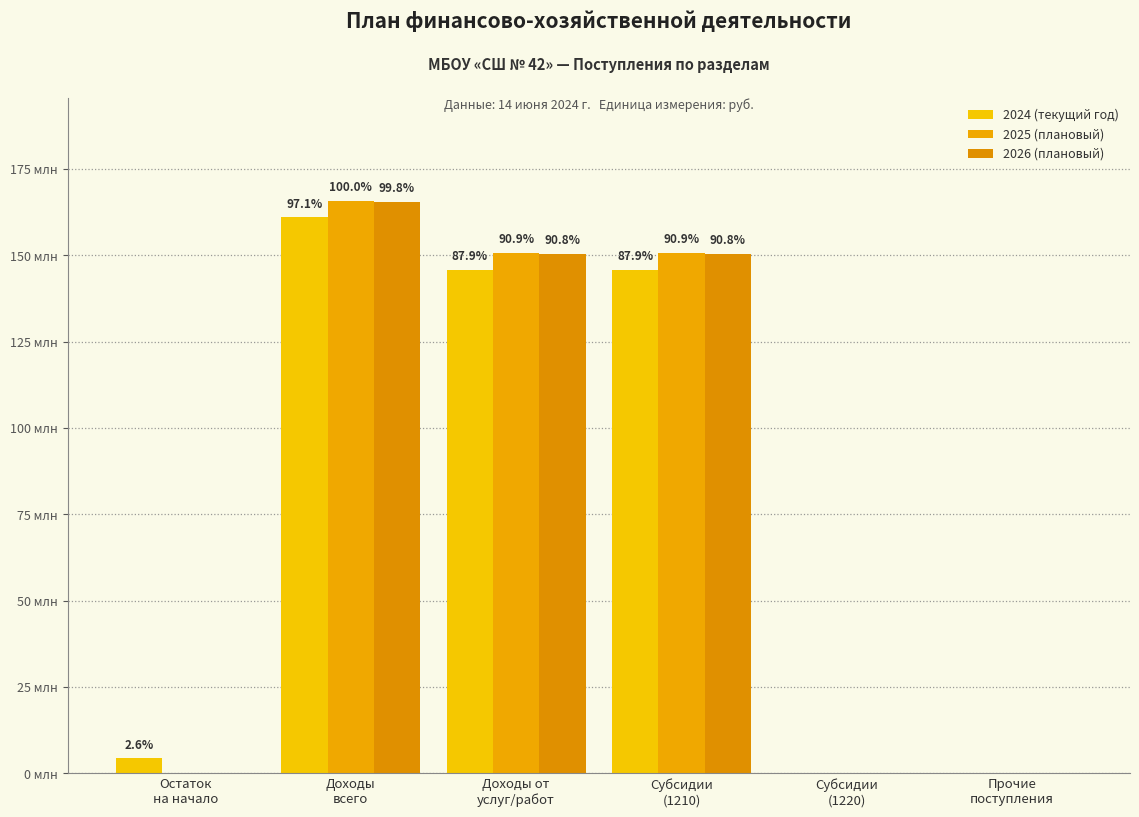

How many positive values does the 2025 (плановый) series have?

3